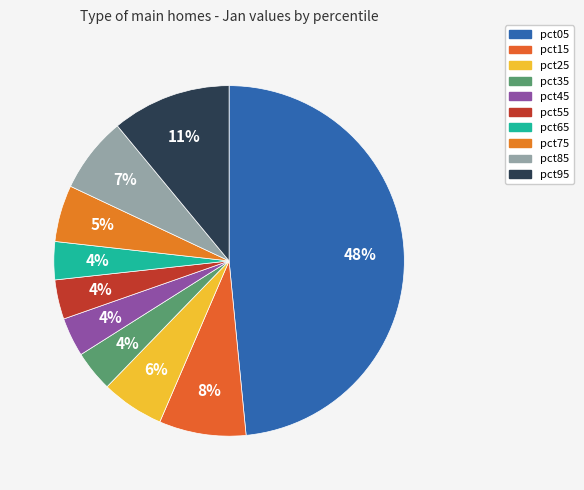

Is it true that pct85 is 1% of the pie?

False